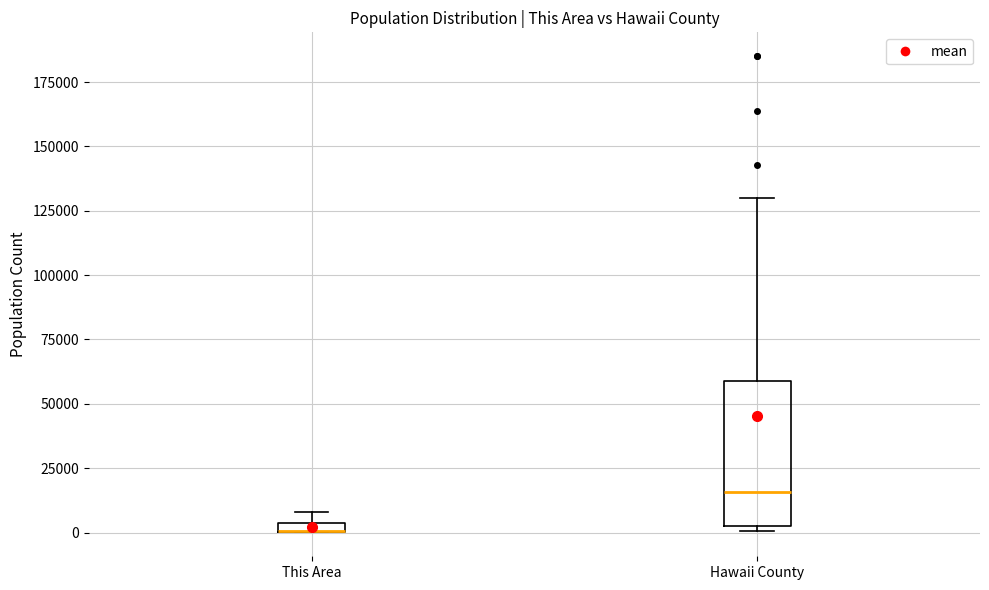

Comparing the boxes themselves (not the whiskers), which one is the tallest?

Hawaii County